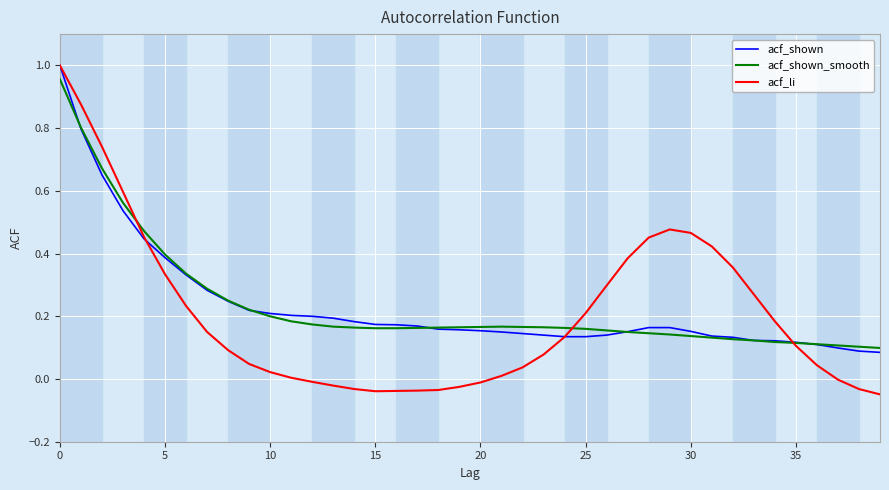

Which series has the widest spread of values?

acf_li